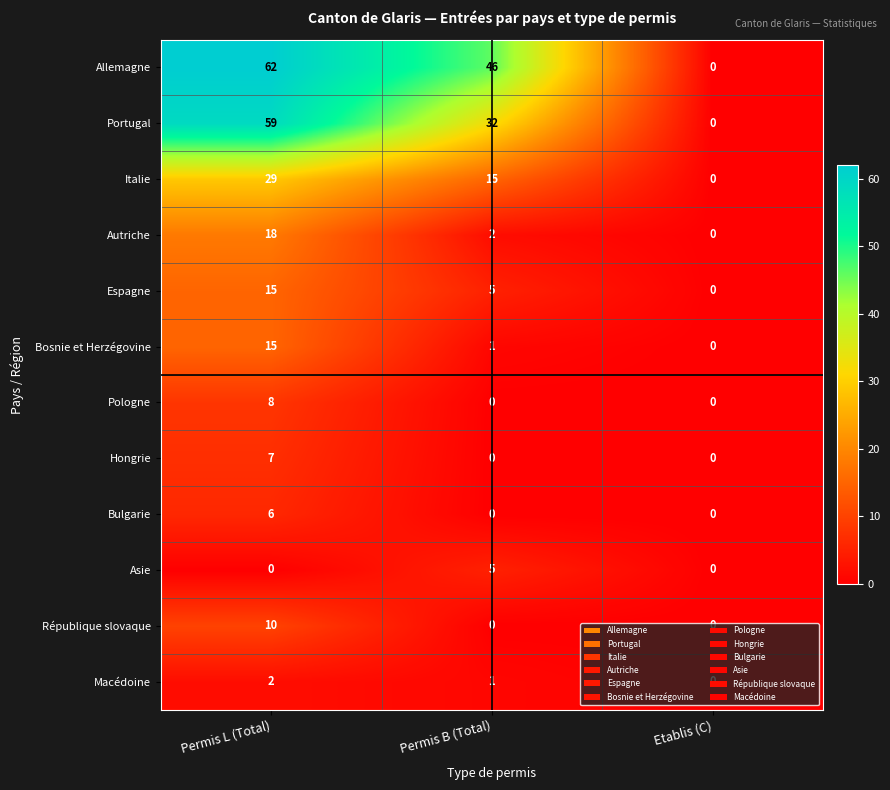

Between Permis L (Total) and Permis B (Total), which series saw the biggest shift?

Portugal